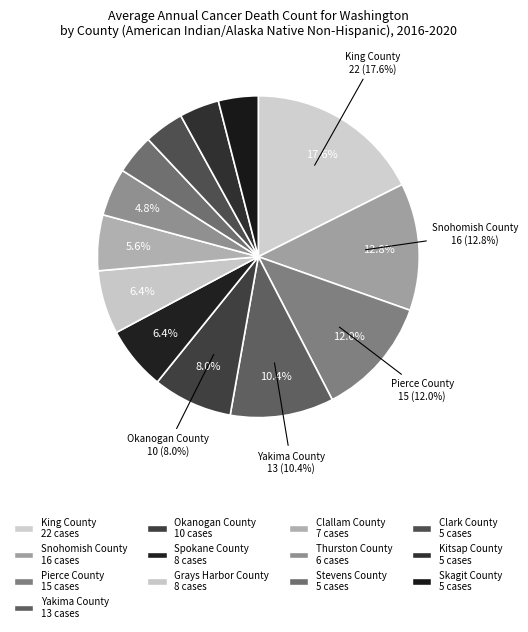

To the nearest percent, what is the difference between the Spokane County and Okanogan County slice percentages?

2%